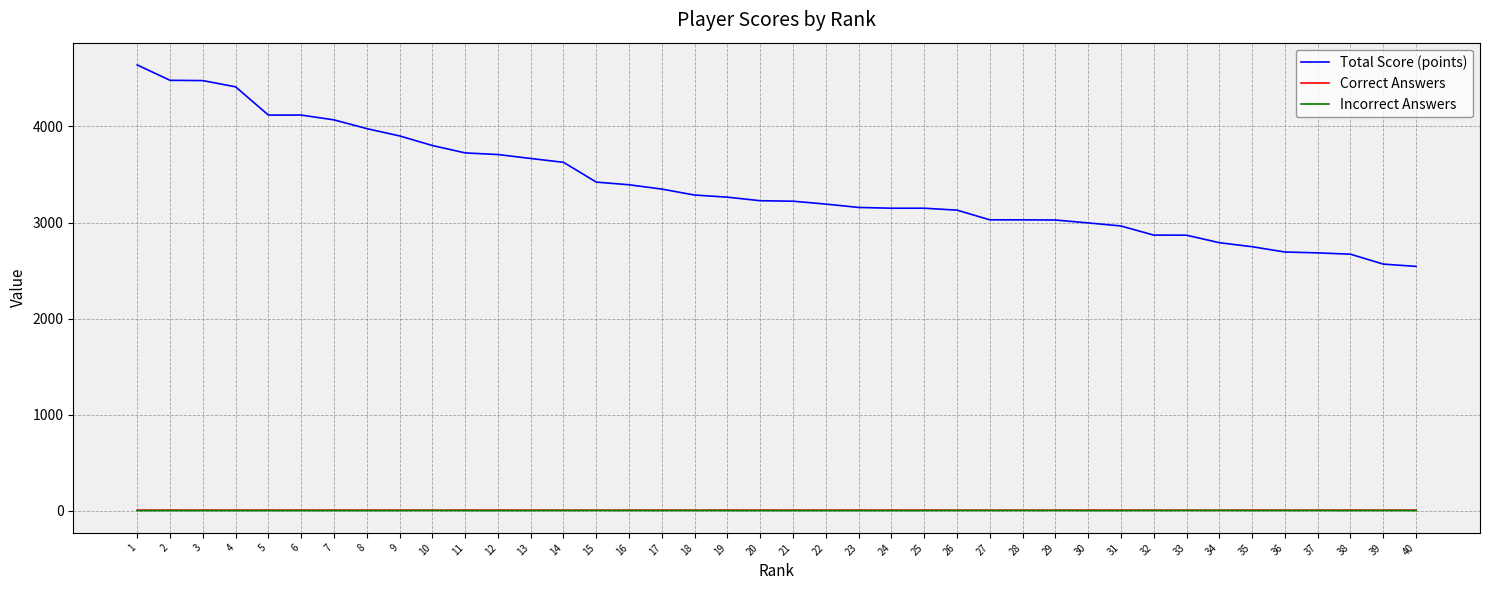

Which series changed the most between 13 and 29?

Total Score (points)